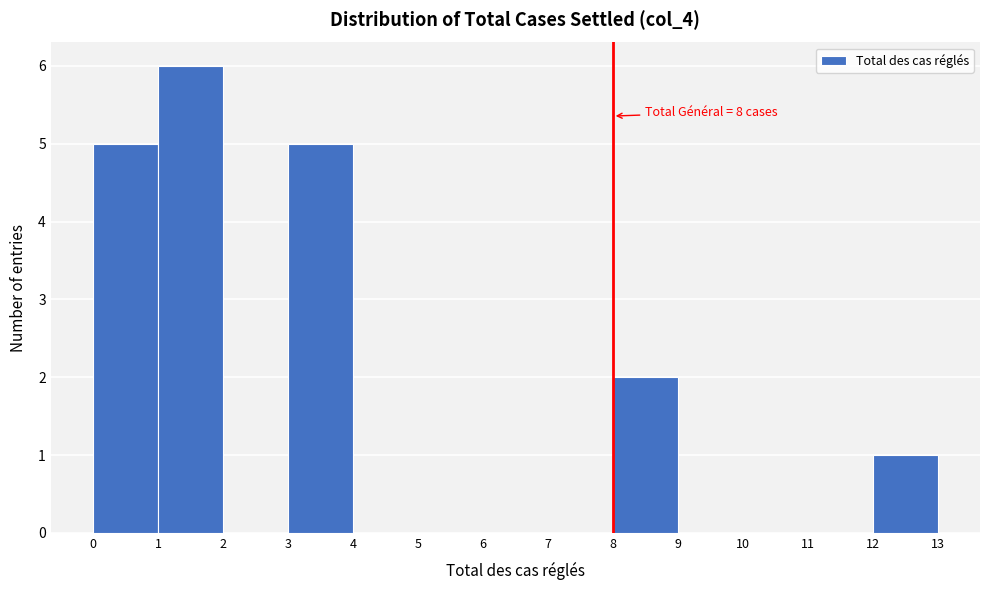

Which range on the x-axis has the tallest bar?

1 to 2